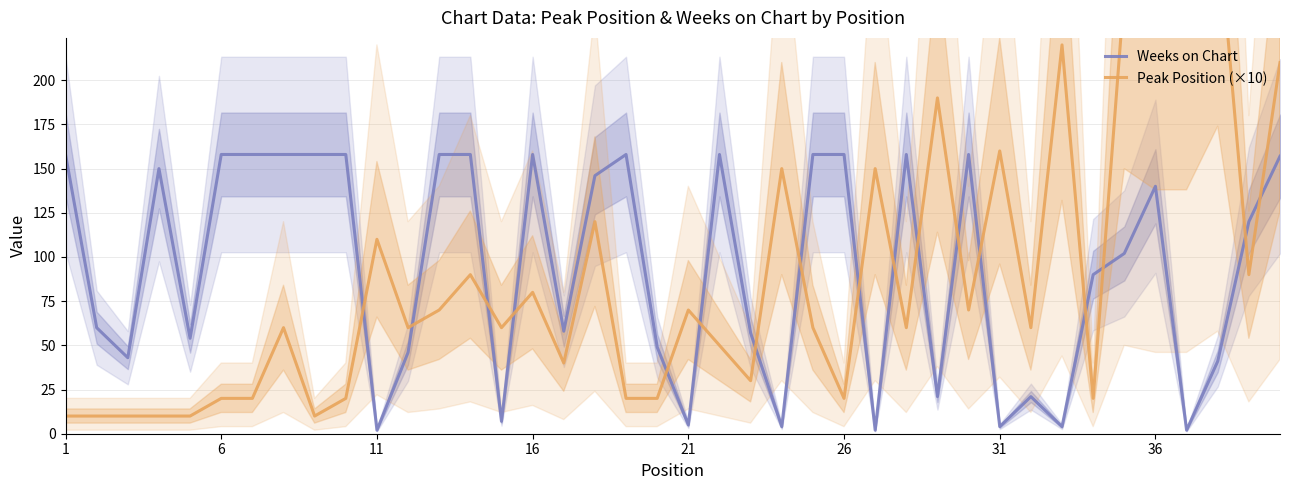

Which series has the widest spread of values?

Peak Position (×10)